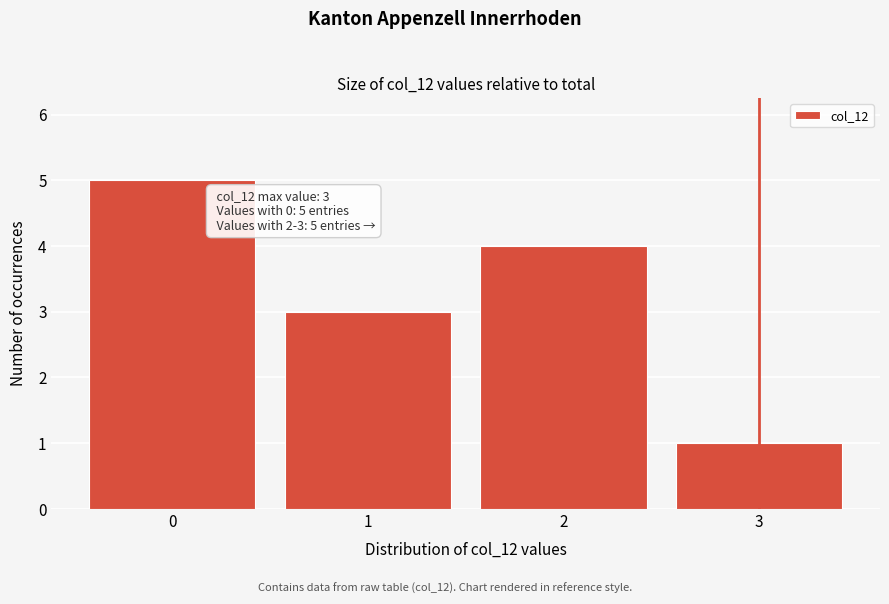

Which range on the x-axis has the tallest bar?

-0.5 to 0.5